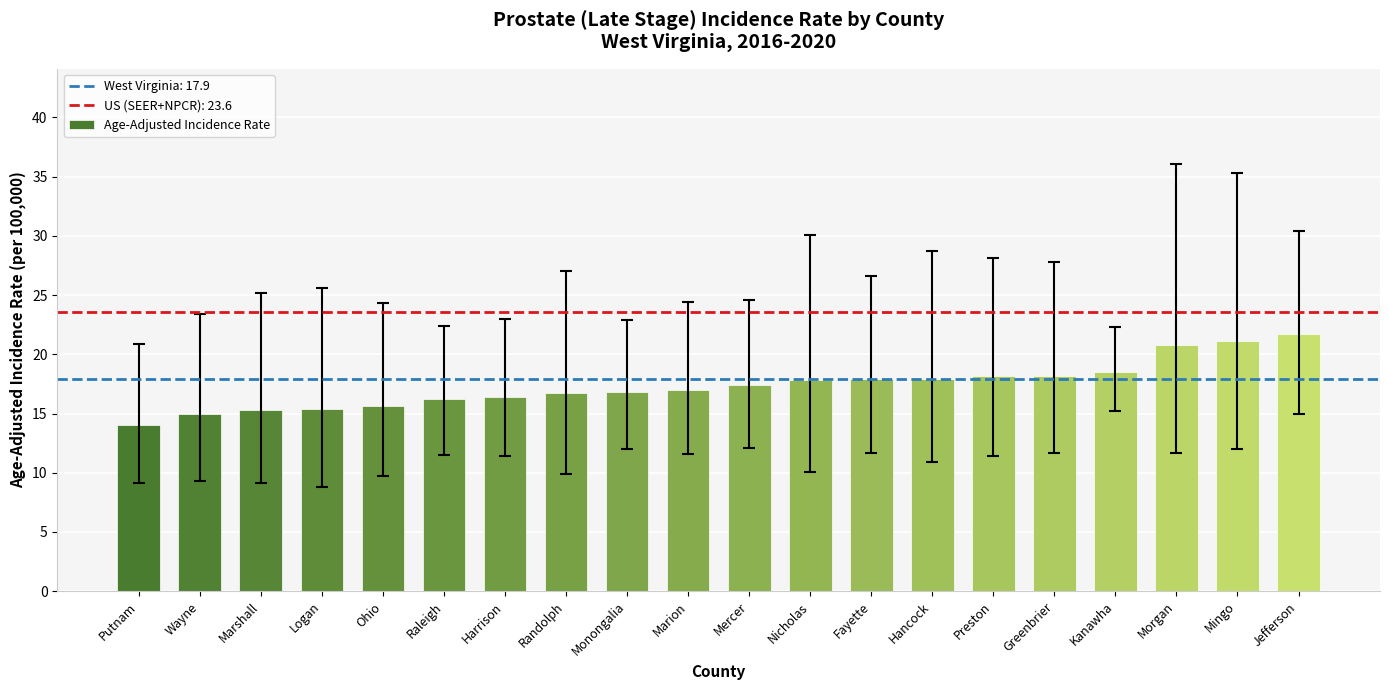

At which category does the chart reach its minimum across all series?

Putnam